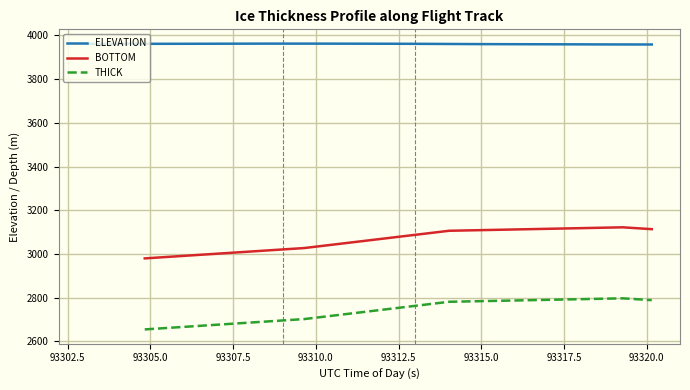

What is the minimum value for ELEVATION?

3958.5